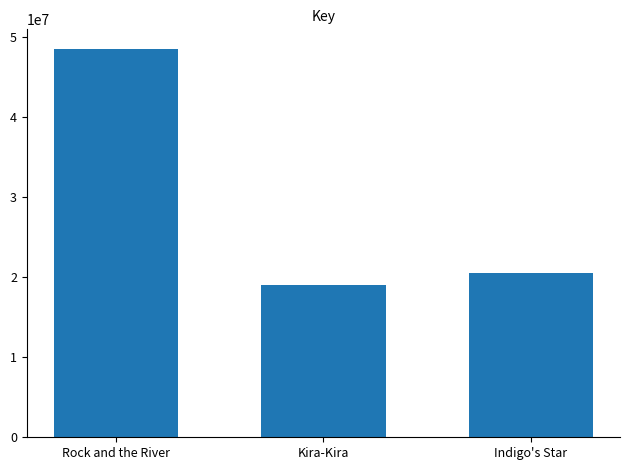

List the labels in order of value, smallest first.

Kira-Kira, Indigo's Star, Rock and the River